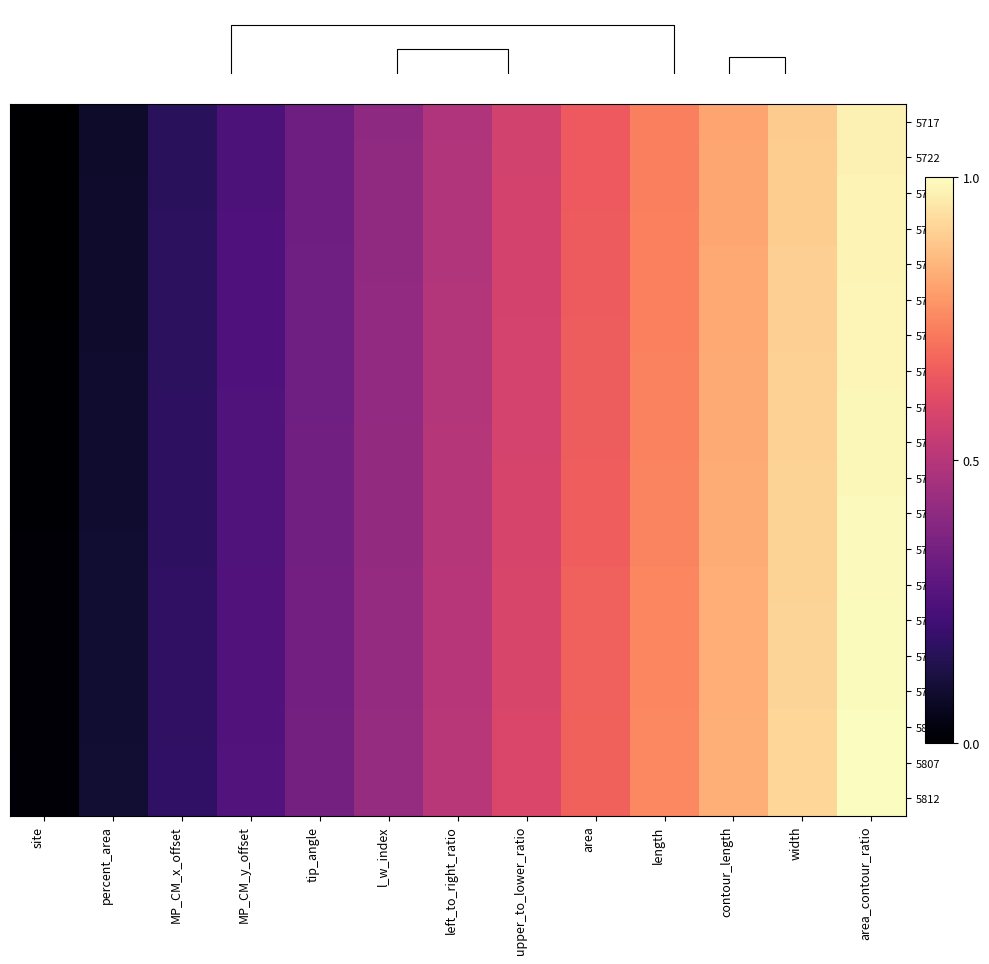

At which label does 5797 reach its peak?

area_contour_ratio